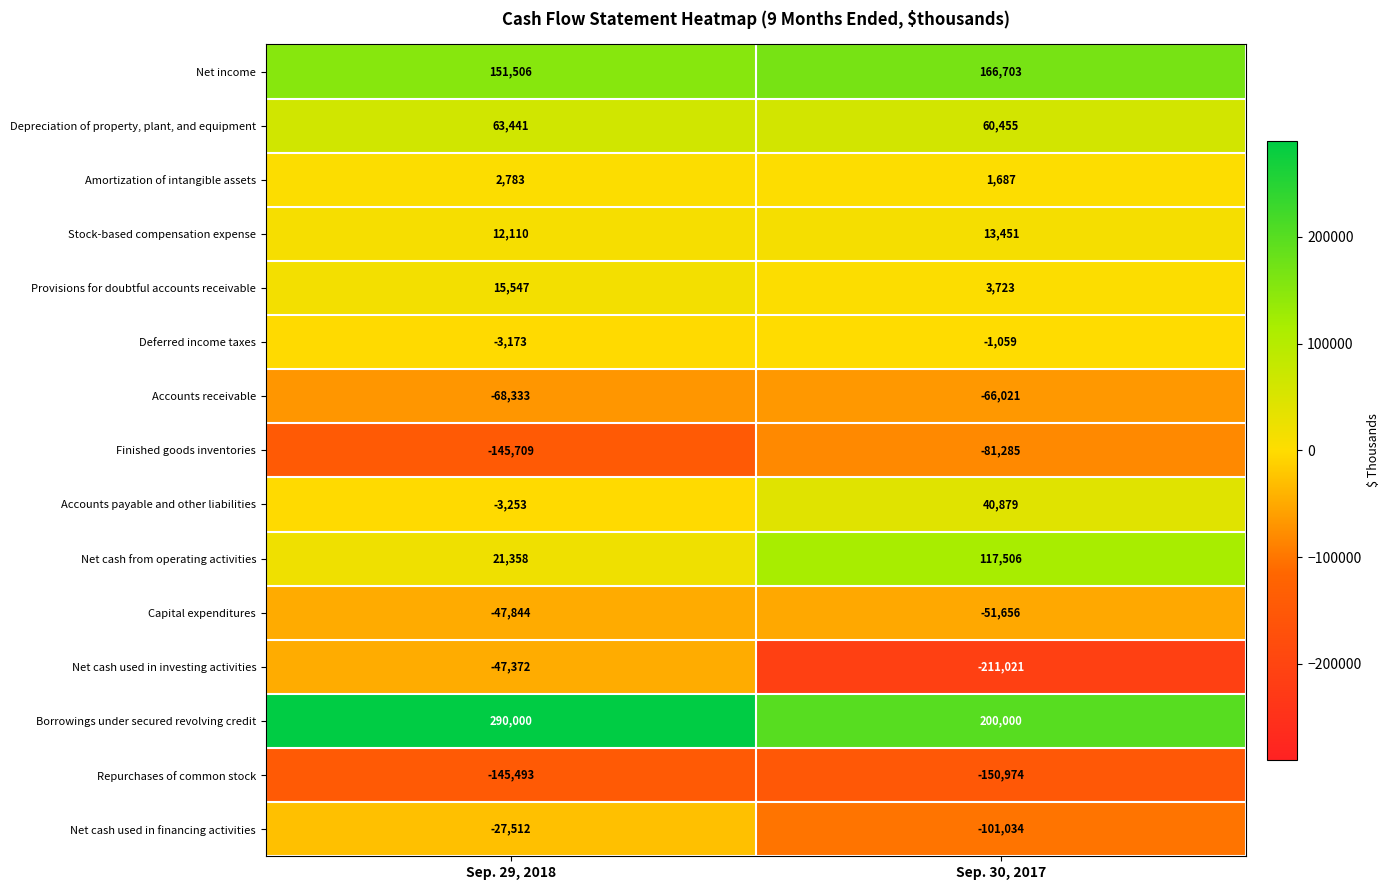

Rank the series by their maximum value, from lowest to highest.

Repurchases of common stock, Finished goods inventories, Accounts receivable, Capital expenditures, Net cash used in investing activities, Net cash used in financing activities, Deferred income taxes, Amortization of intangible assets, Stock-based compensation expense, Provisions for doubtful accounts receivable, Accounts payable and other liabilities, Depreciation of property, plant, and equipment, Net cash from operating activities, Net income, Borrowings under secured revolving credit